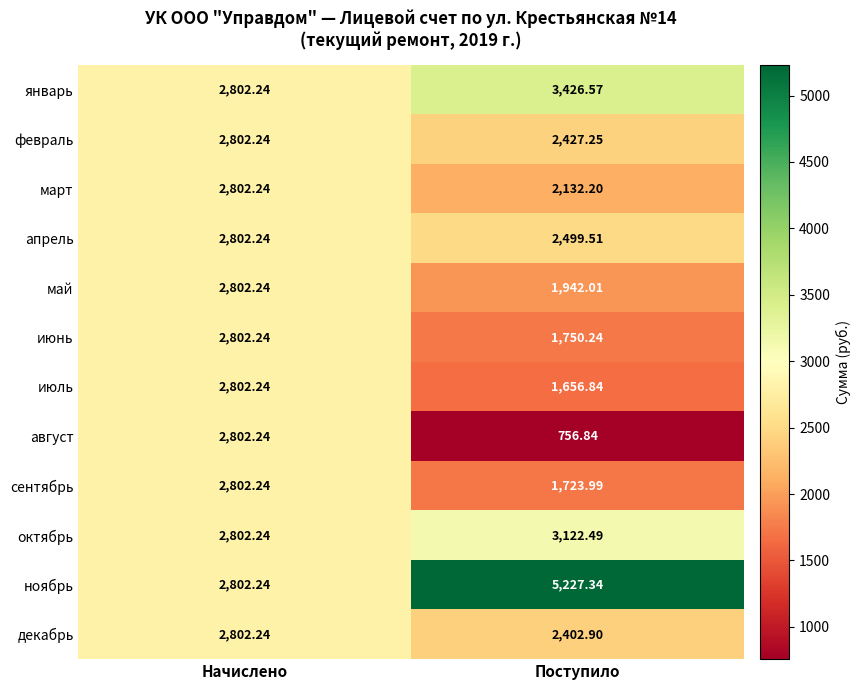

How many data points does each series have?

2